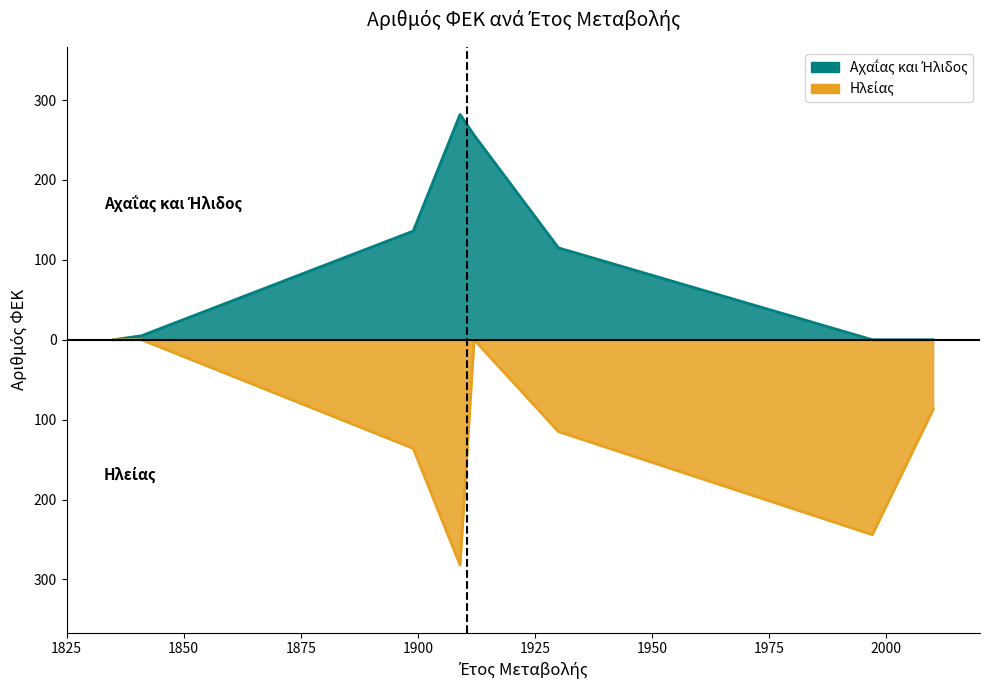

How many values in Ηλείας are below zero?

5